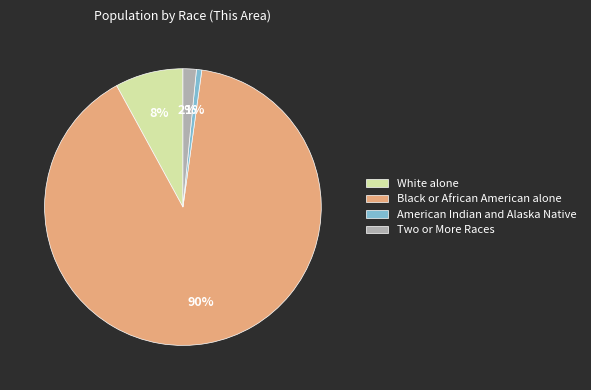

To the nearest percent, what is the combined percentage of White alone and American Indian and Alaska Native?

9%